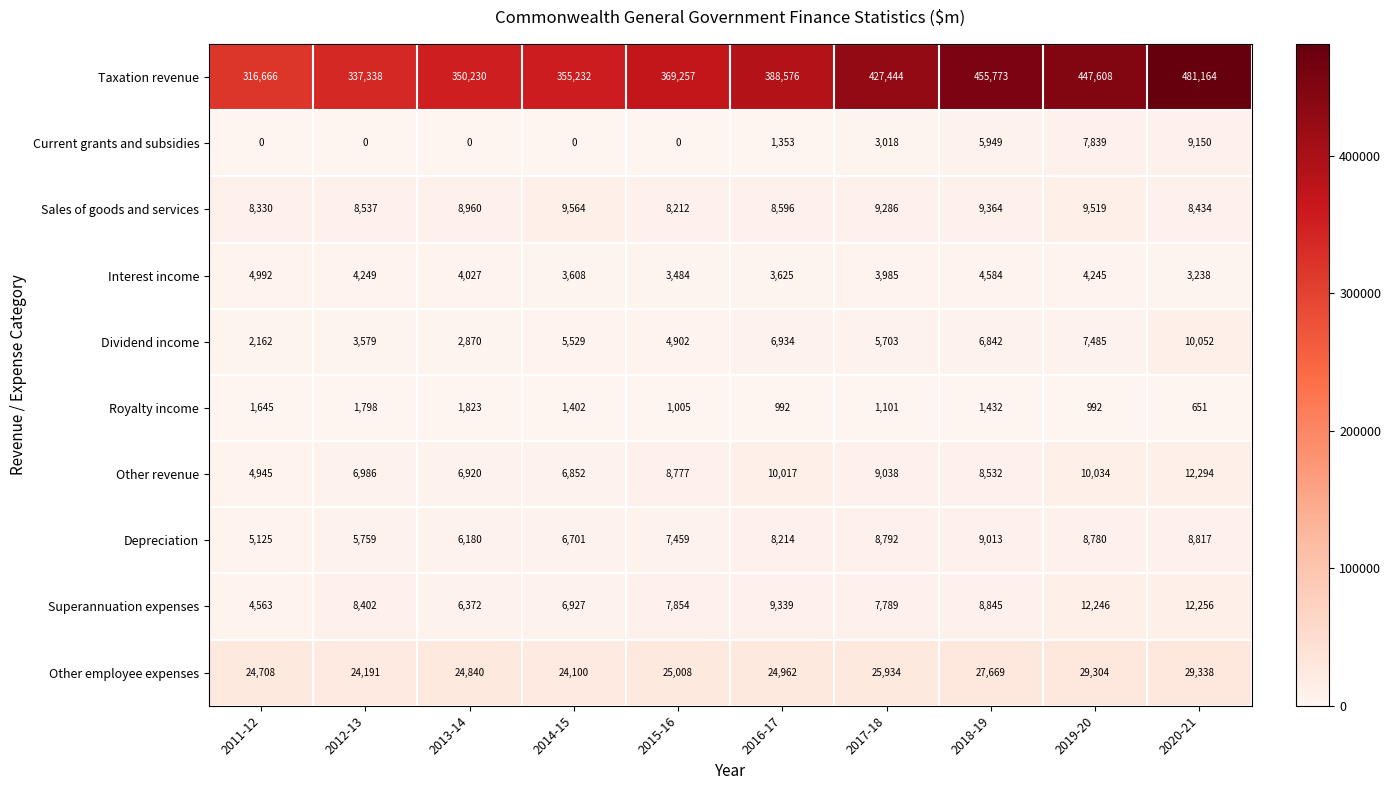

What is the difference between the highest and lowest values at 2019-20?

446616